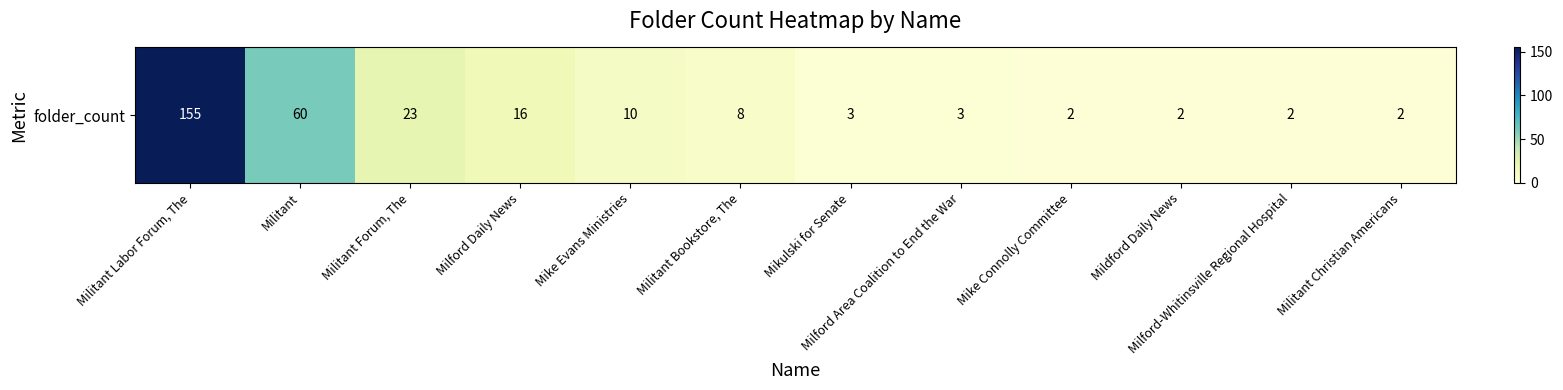

Which label corresponds to the largest value in the chart?

Militant Labor Forum, The